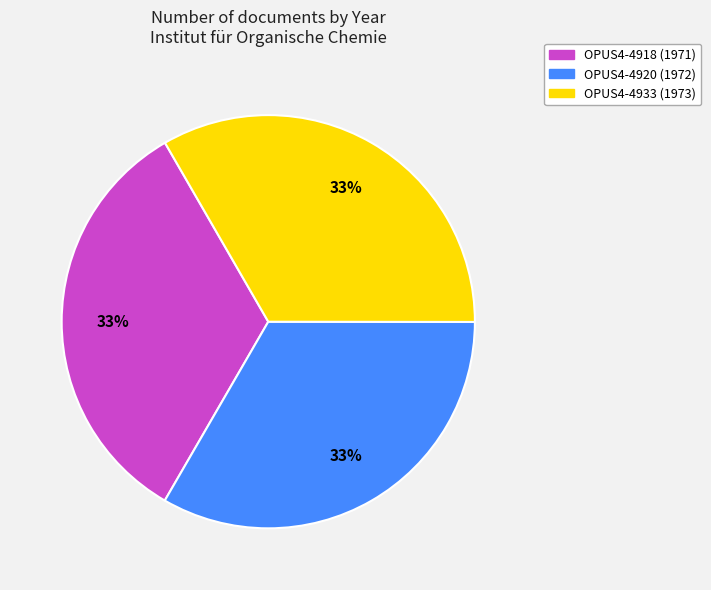

Count the number of slices in the pie.

3